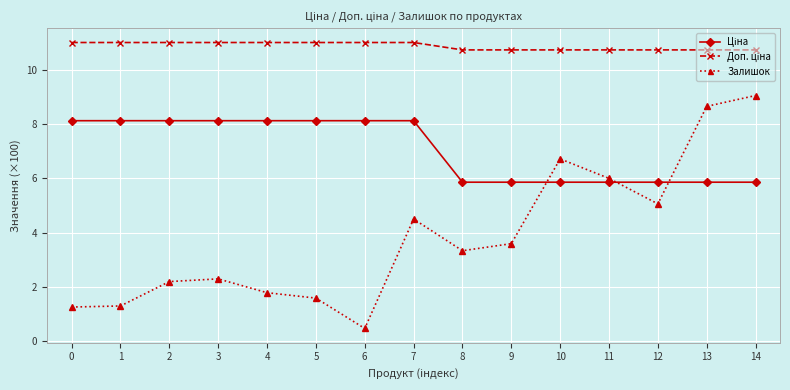

True or false: Залишок has more than 0 points higher than both neighbors.

True